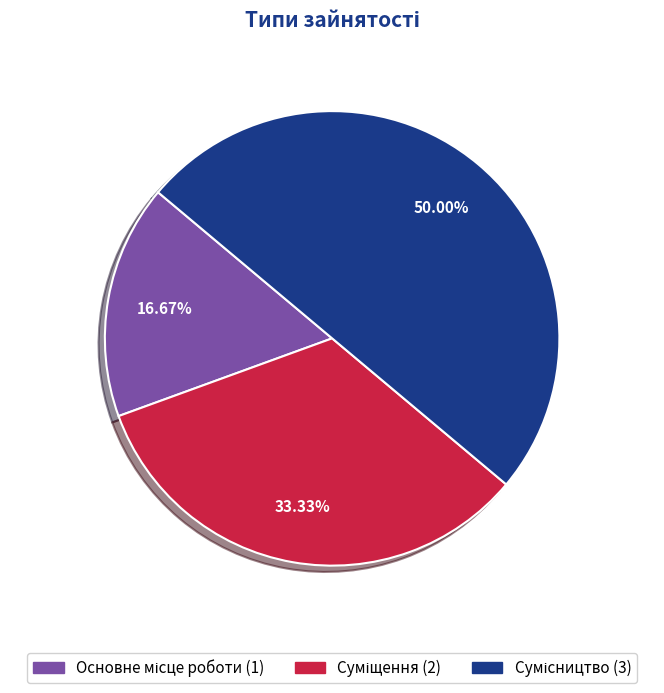

What is the ratio of the value at Сумісництво to the value at Суміщення?

1.5